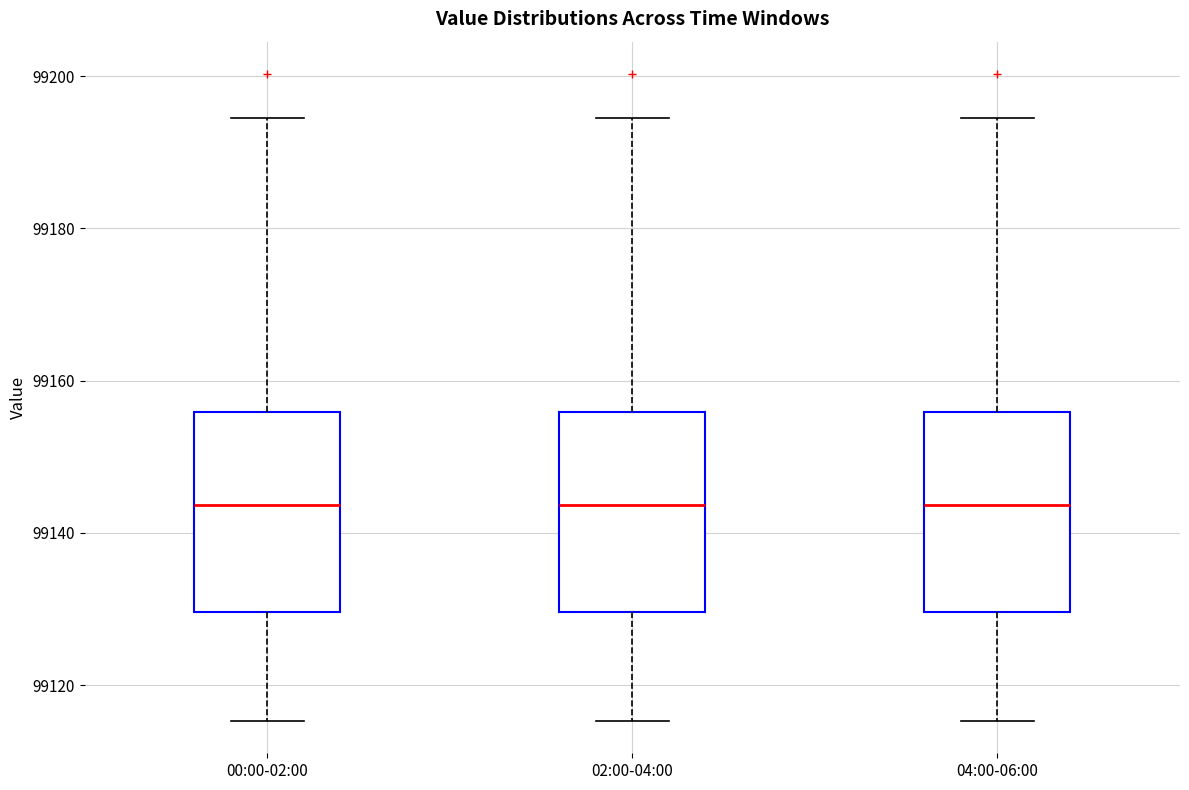

Where is the lower edge of the box for 02:00-04:00 on the y-axis? The values are not printed on the chart, so give them approximately, as read against the axis.

99130